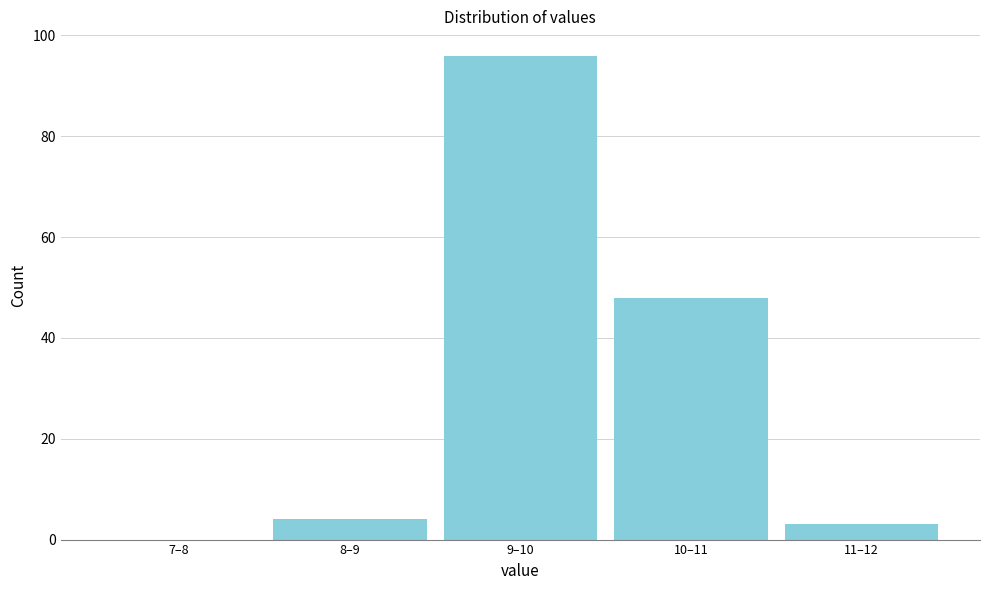

Reading right to left, transcribe all the data shown in this chart.

11–12=3	10–11=48	9–10=96	8–9=4	7–8=0